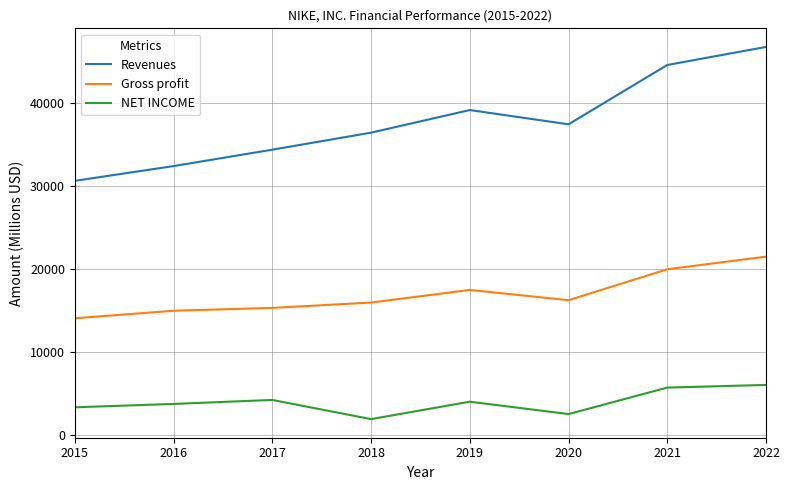

At 2015, list the series in order from smallest to largest.

NET INCOME, Gross profit, Revenues